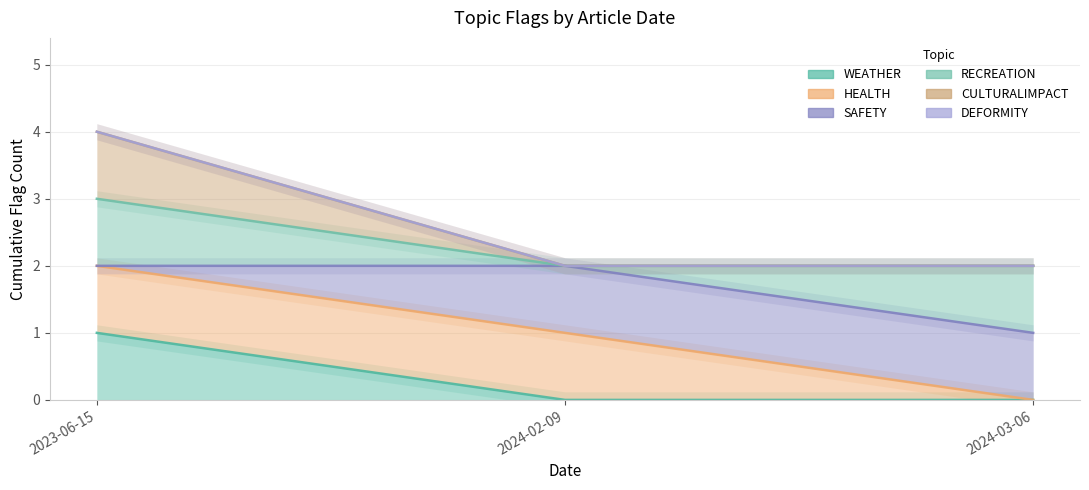

Between 2024-02-09 and 2024-03-06, which series saw the biggest shift?

HEALTH